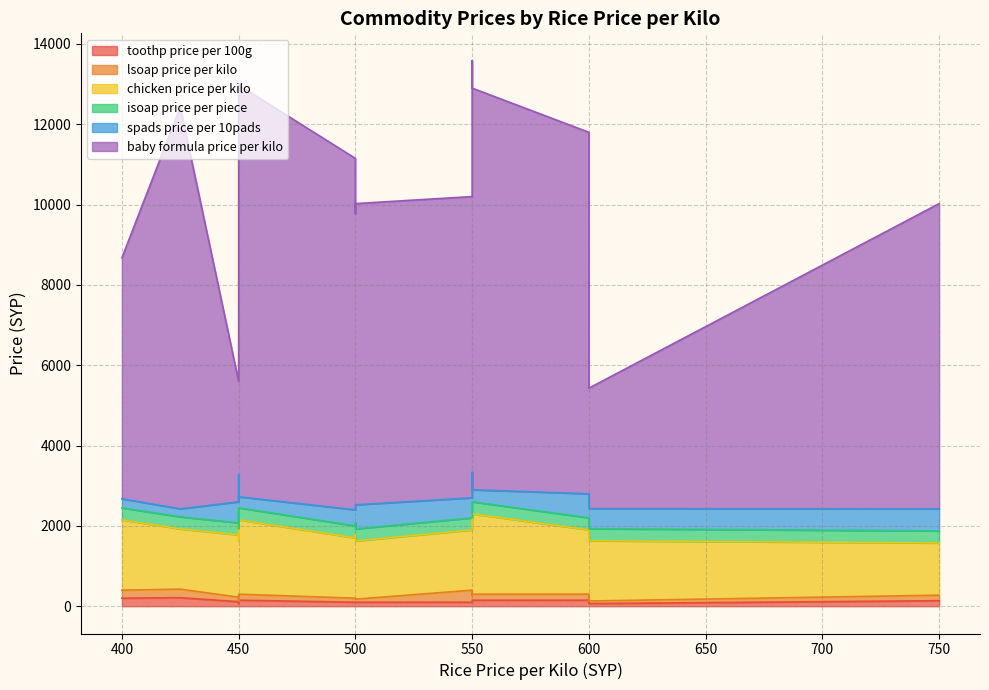

At which category is the sum across all series the highest?

550